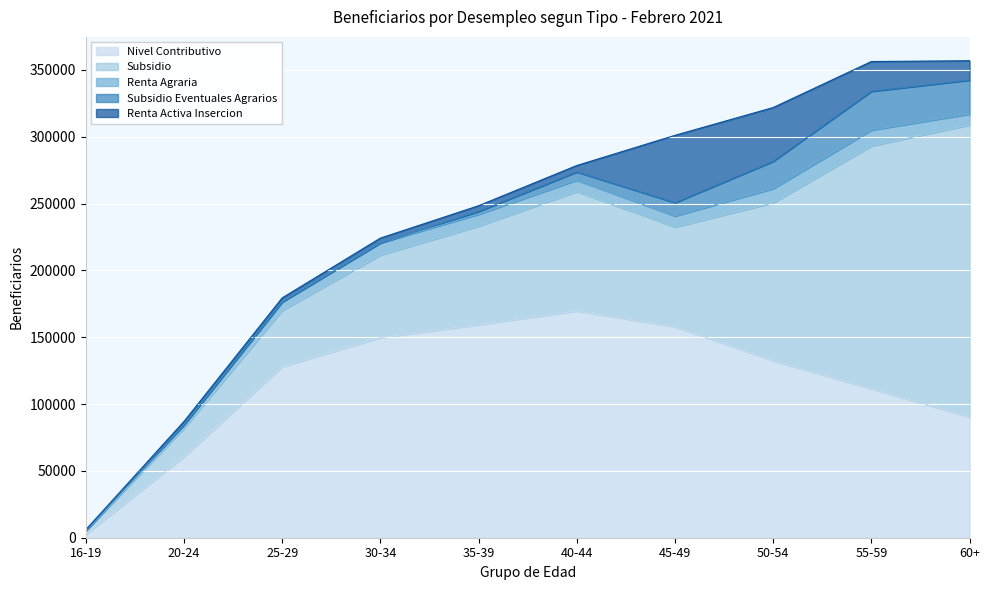

How many lines are shown in the chart?

5